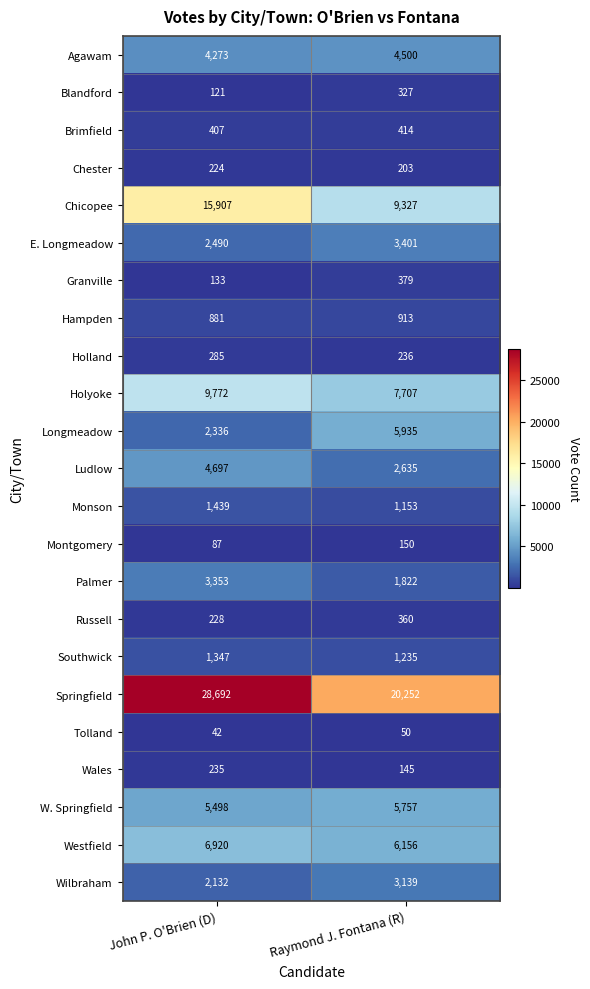

Is it true that Palmer equals 3353 at John P. O'Brien (D)?

True